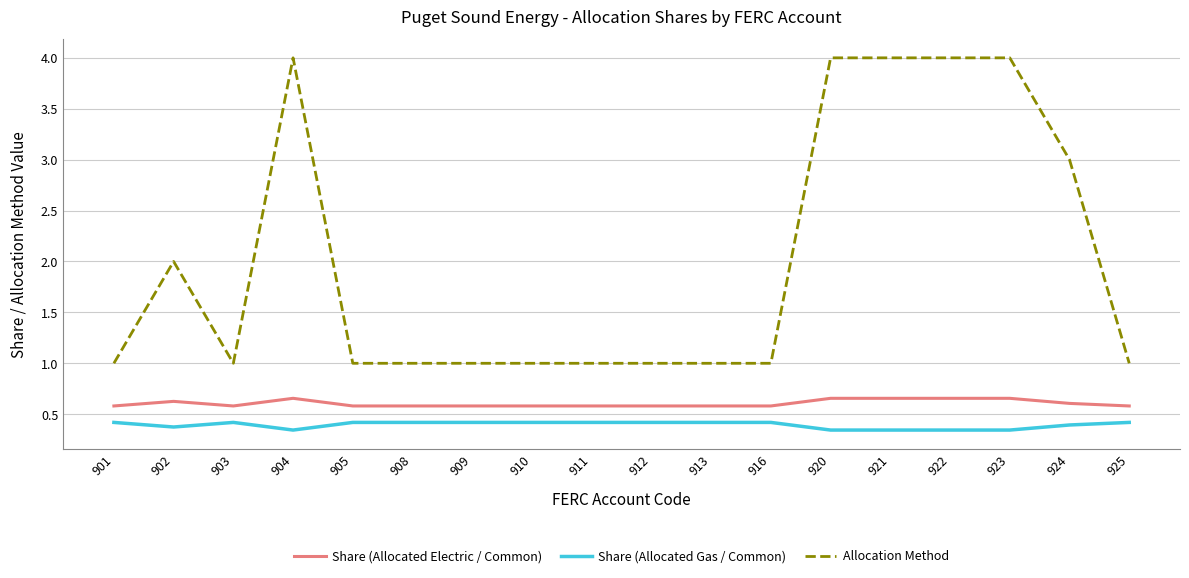

Is the value of Allocation Method at 924 greater than the value of Share (Allocated Gas / Common) at 901?

Yes